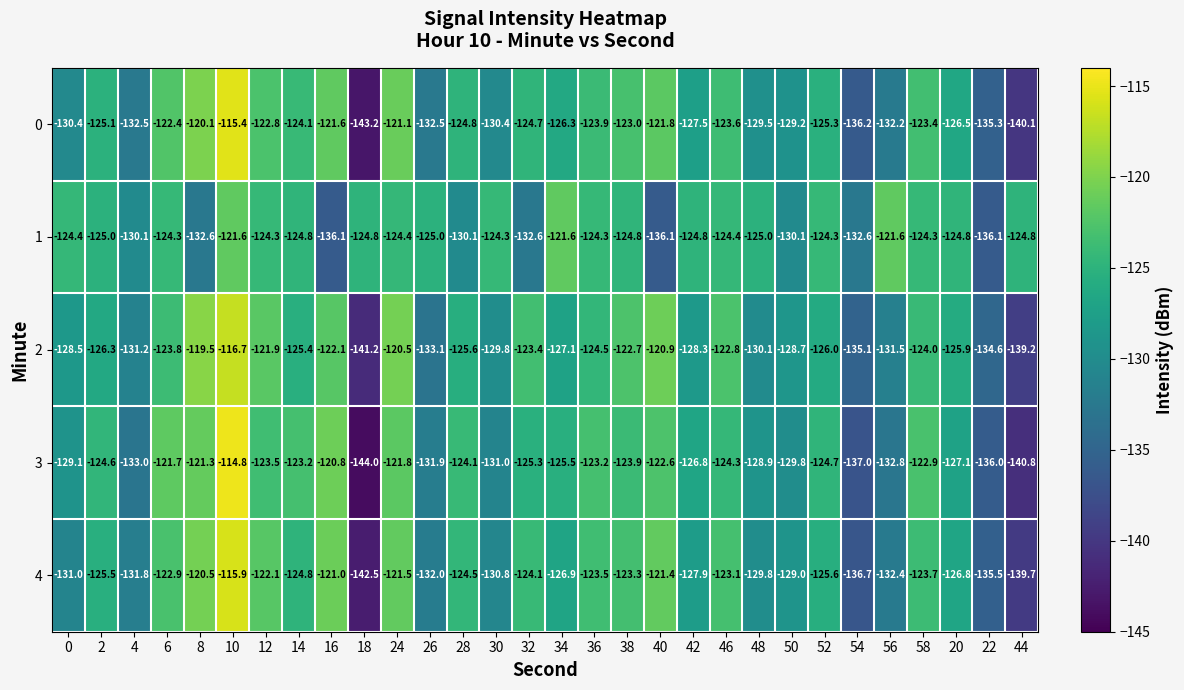

How many data points does each series have?

30